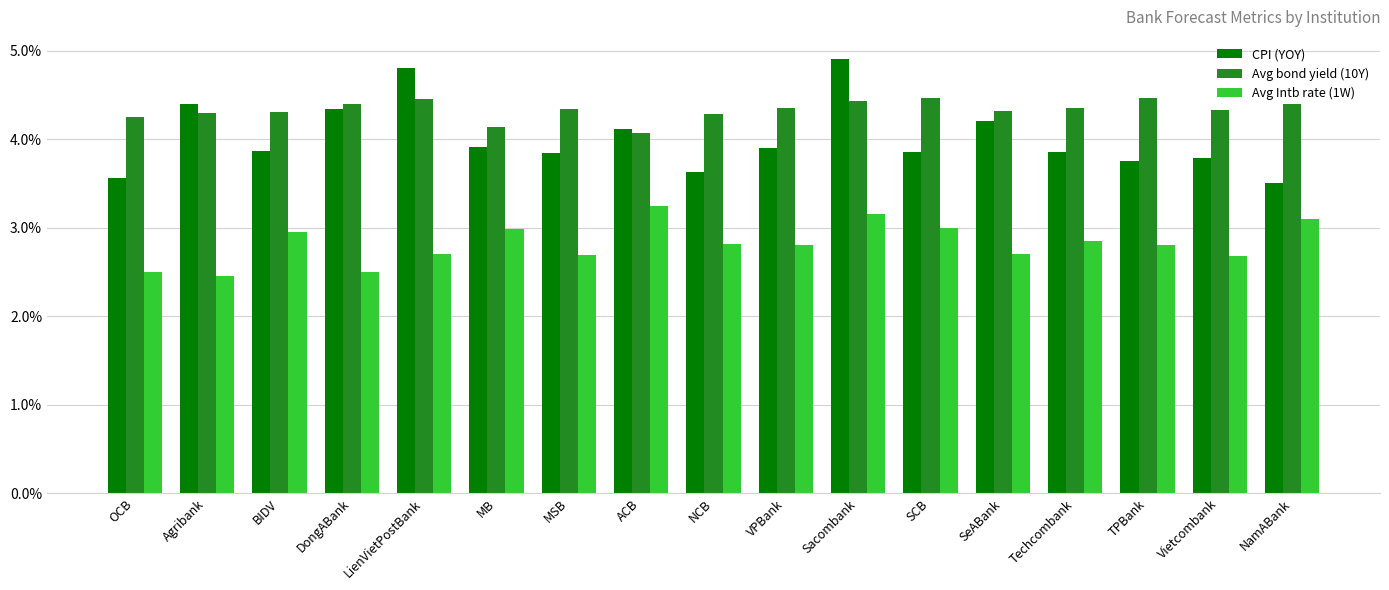

What position from the left is VPBank?

10